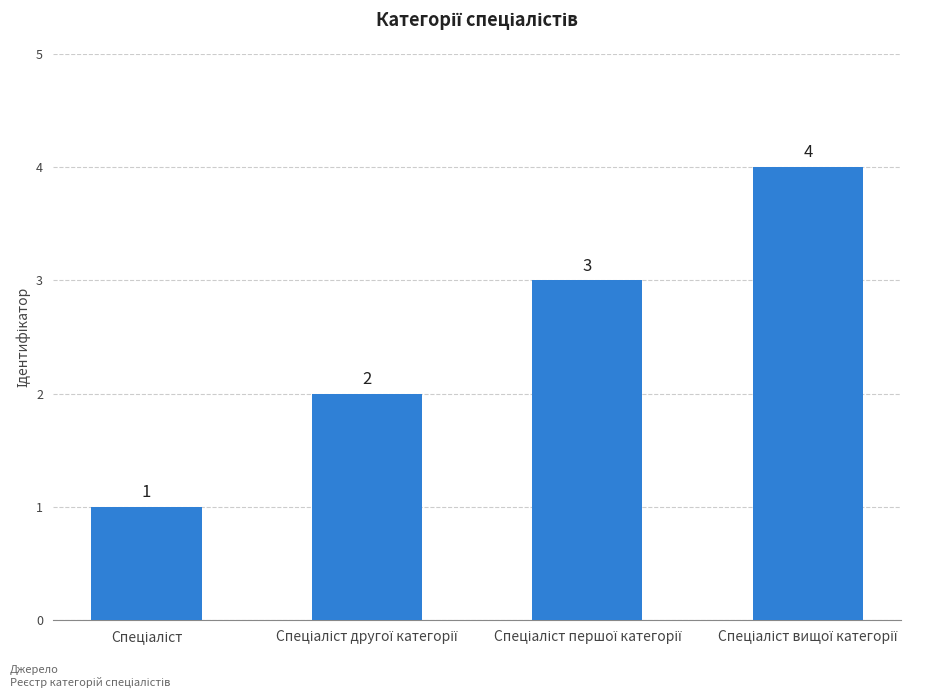

What is the value of the 1st bar from the left?

1